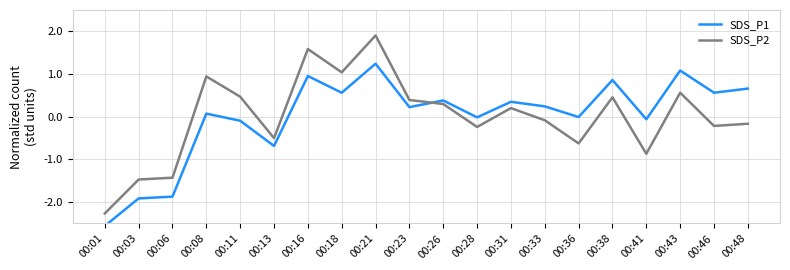

After their last crossing, which series has the higher values: SDS_P2 or SDS_P1?

SDS_P1